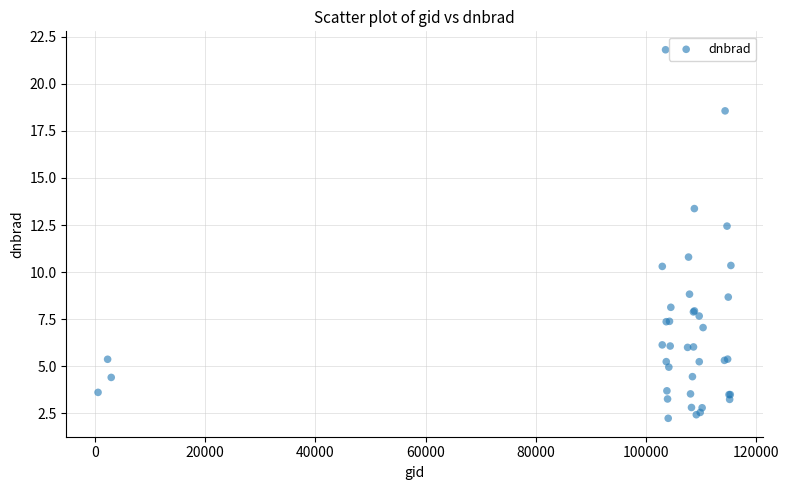

What Y value in the scatter plot is closest to 12?

12.4